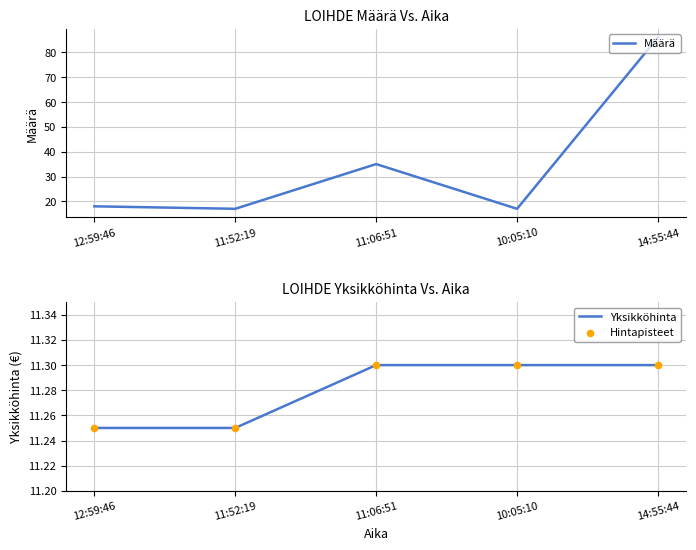

What is the total value across all series at 12:59:46?

40.5